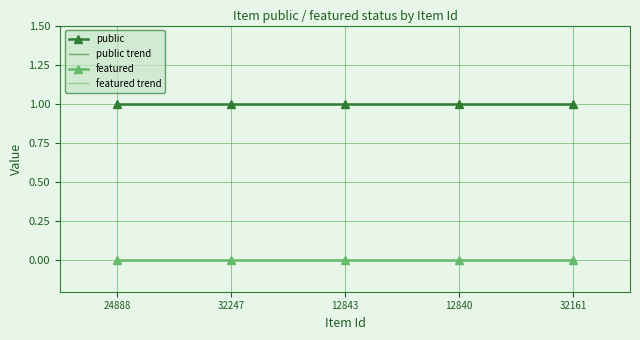

Does the chart have visible grid lines?

Yes